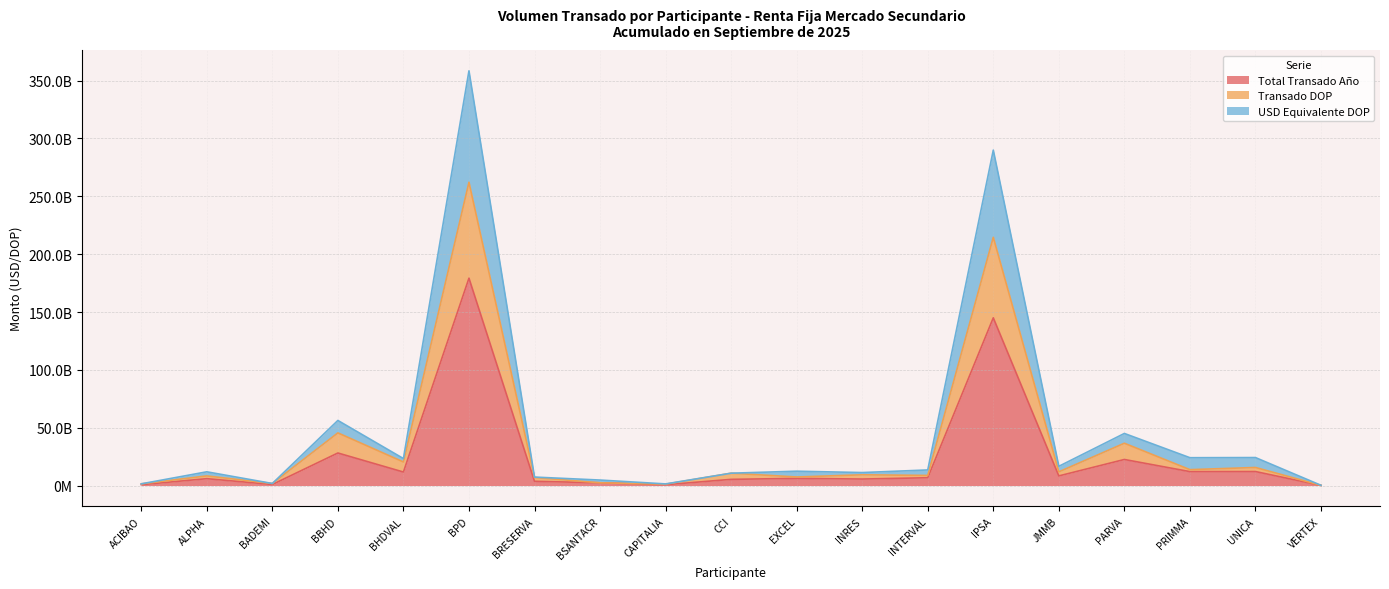

True or false: Total Transado Año has more than 0 points higher than both neighbors.

True